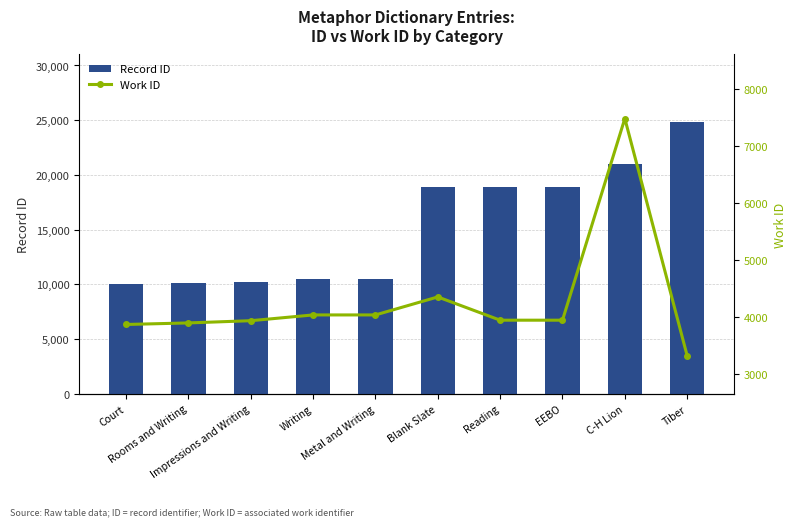

What is the label of the 4th bar from the right?

Reading